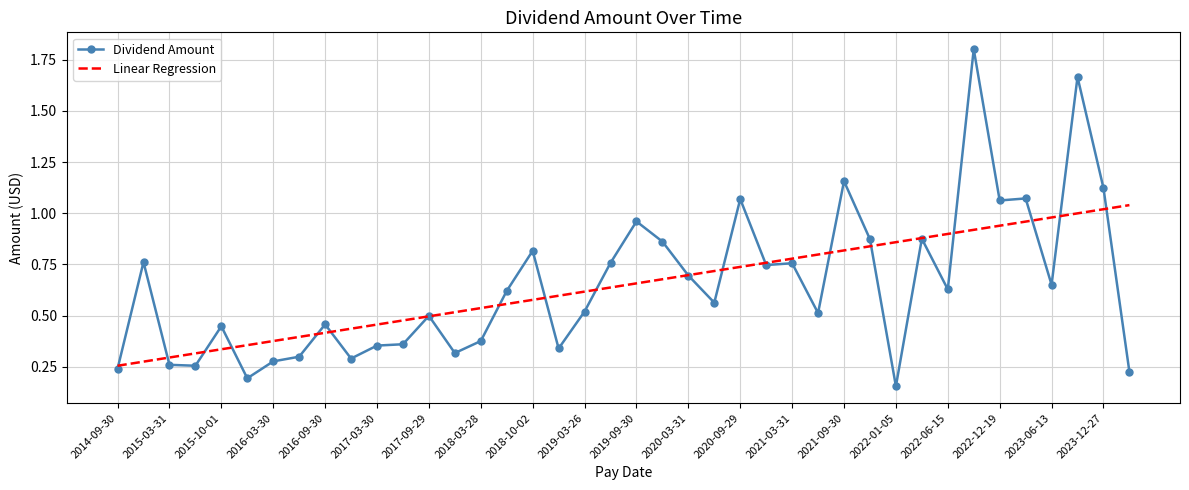

Which series has the largest range (max minus min)?

Dividend Amount